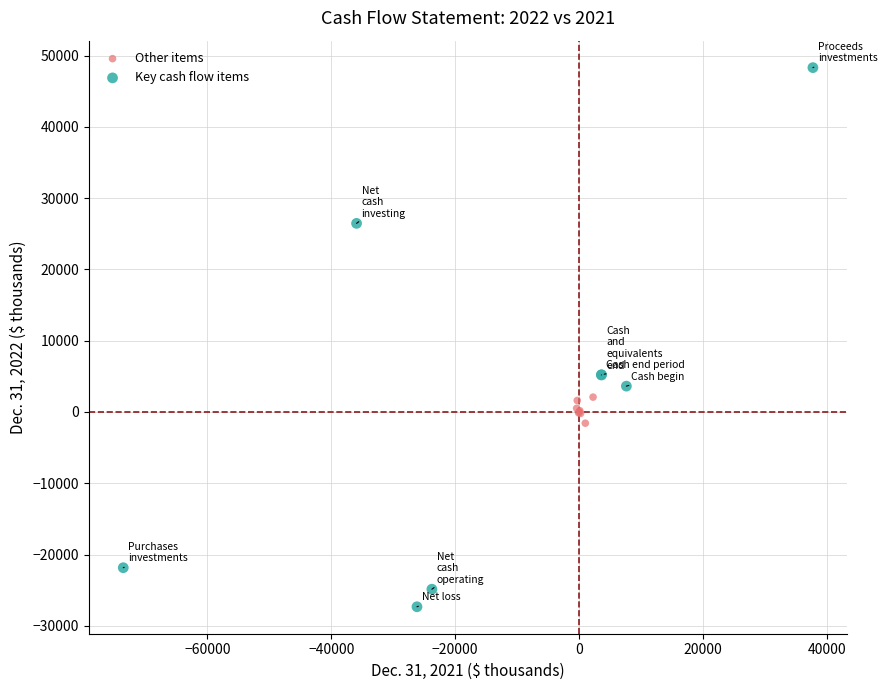

What are all the series names shown in the legend?

Other items, Key cash flow items